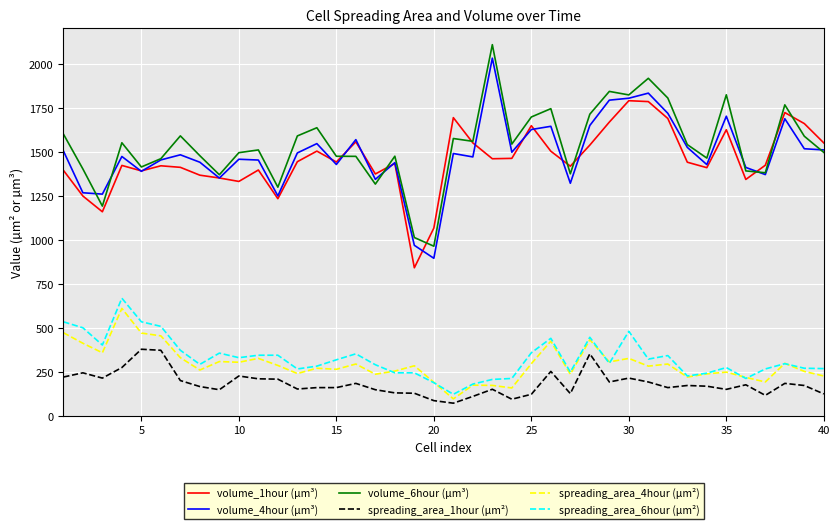

Which series has the largest range (max minus min)?

volume_6hour (µm³)